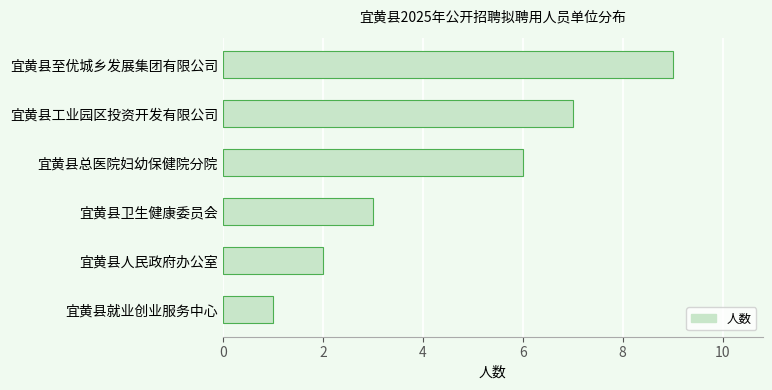

How many values are below 6?

3